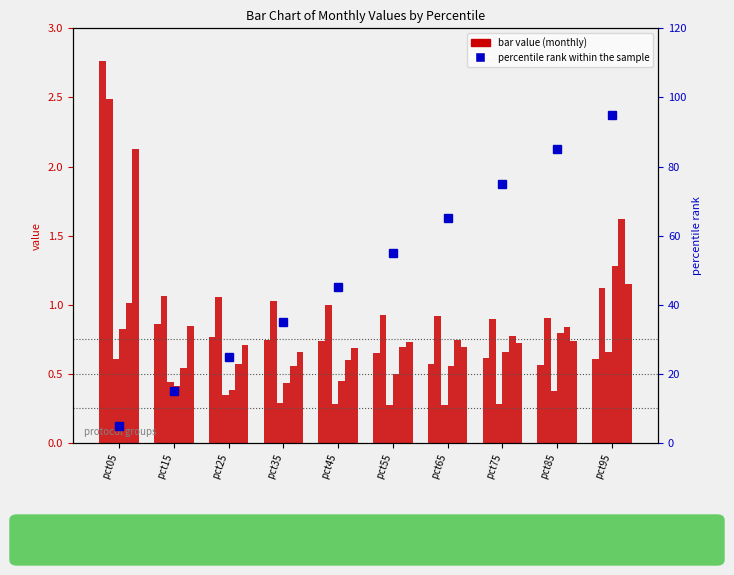

The value of May at pct55 is 0.3. True or false?

False